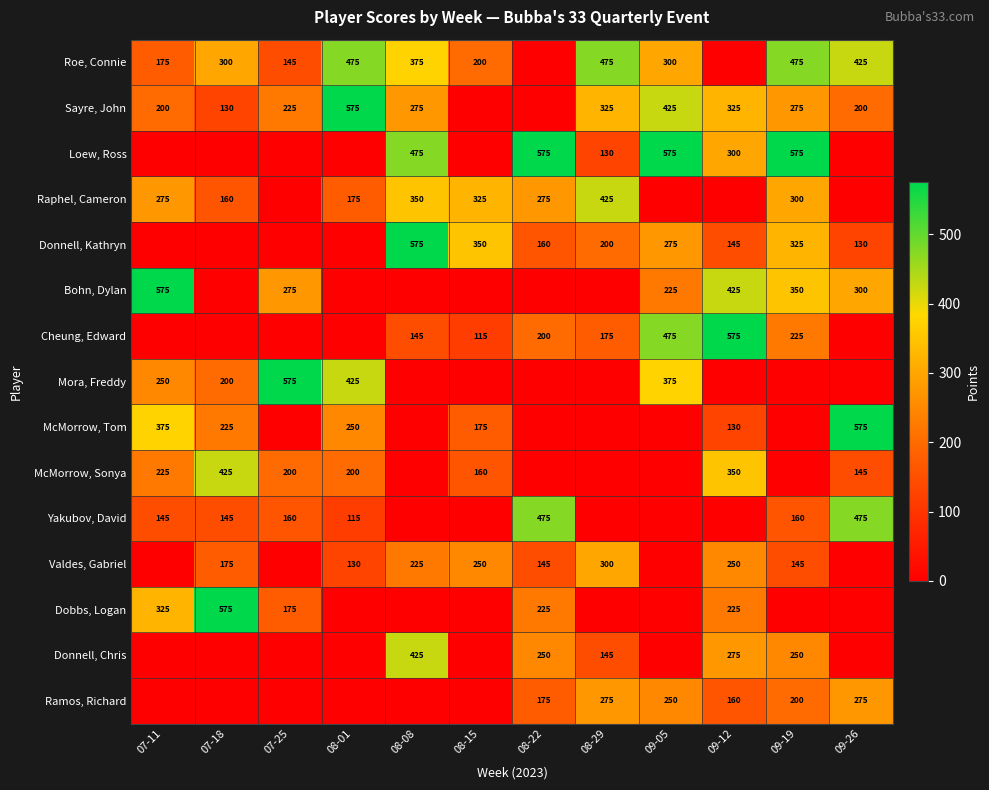

Is the value of Valdes, Gabriel at 08-08 greater than the value of Yakubov, David at 09-26?

No